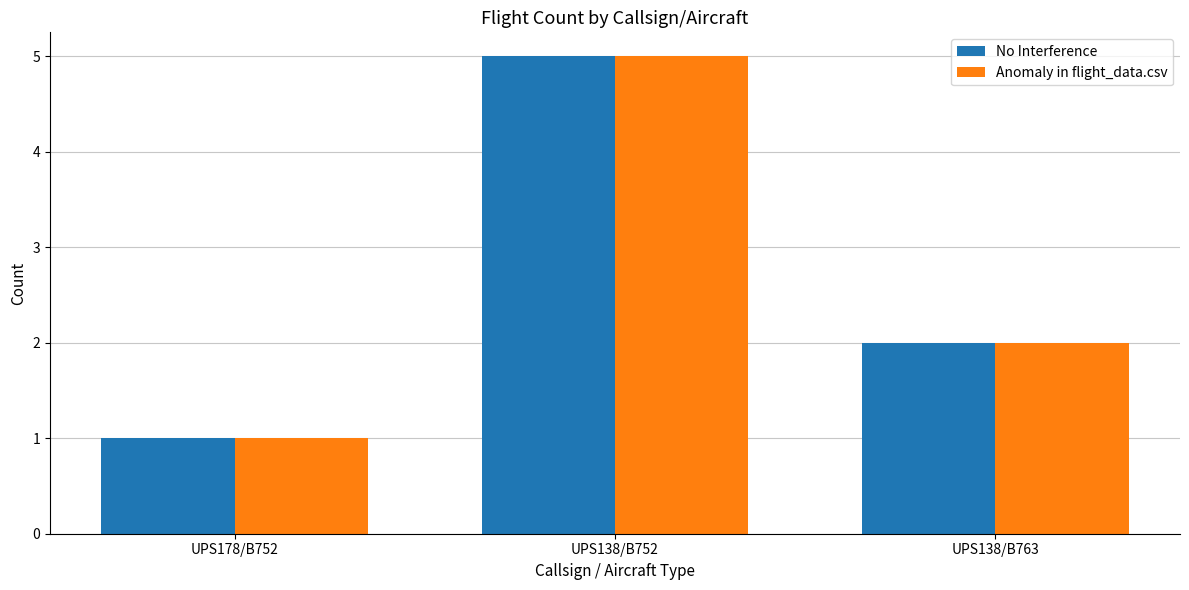

How many values in the No Interference series are below 2?

1